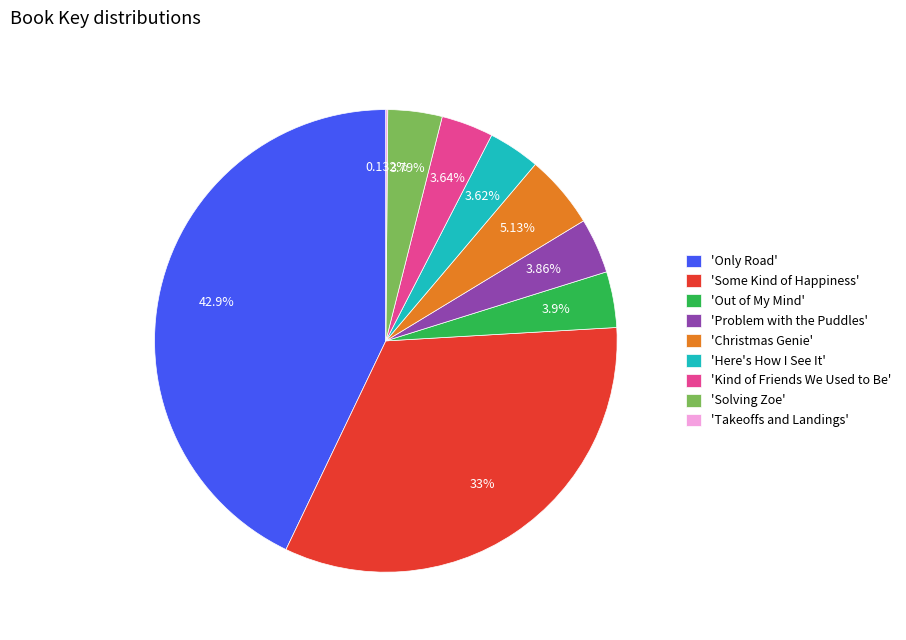

Do 'Kind of Friends We Used to Be' and 'Christmas Genie' together represent more than half of the pie?

No